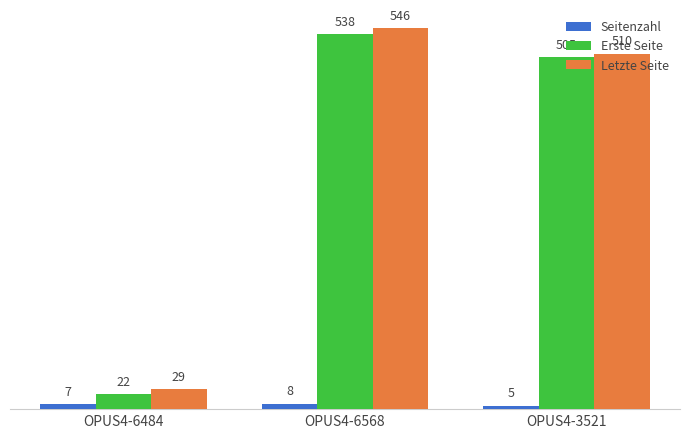

Reading left to right, extract all data points from this chart.

Seitenzahl: OPUS4-6484=7	OPUS4-6568=8	OPUS4-3521=5
Erste Seite: OPUS4-6484=22	OPUS4-6568=538	OPUS4-3521=505
Letzte Seite: OPUS4-6484=29	OPUS4-6568=546	OPUS4-3521=510